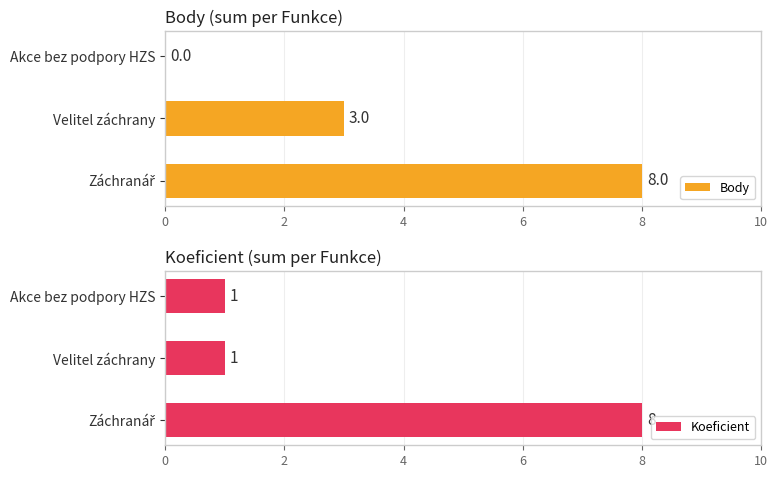

How many Body values are between 0 and 8?

3